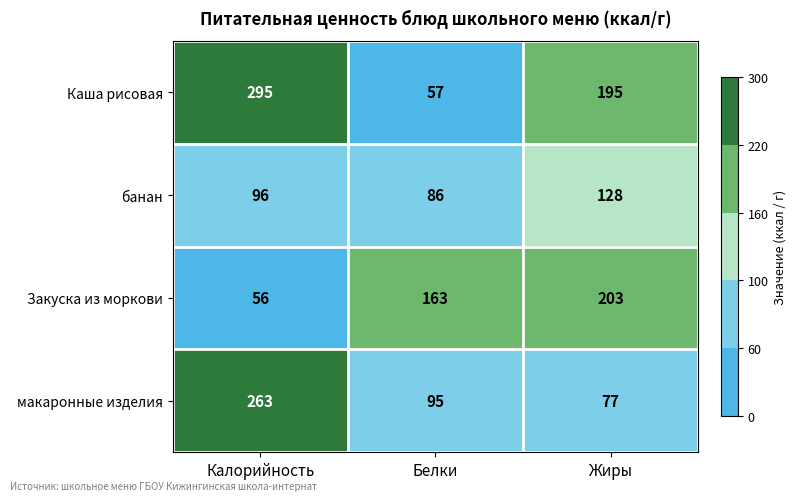

At how many categories does at least one series exceed 242?

1